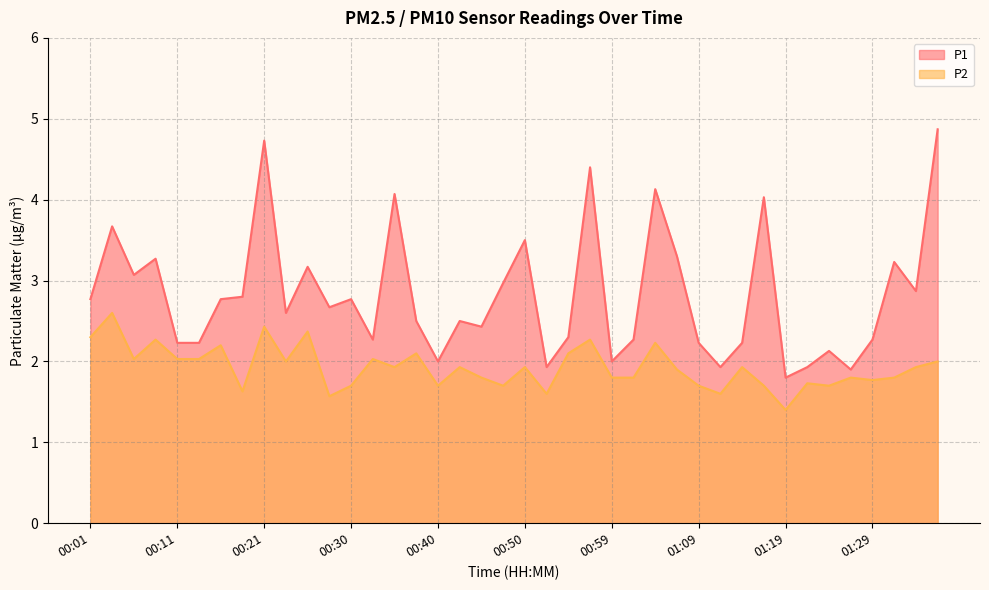

What is the sum of the P2 values at 01:36 and 01:09?

3.7